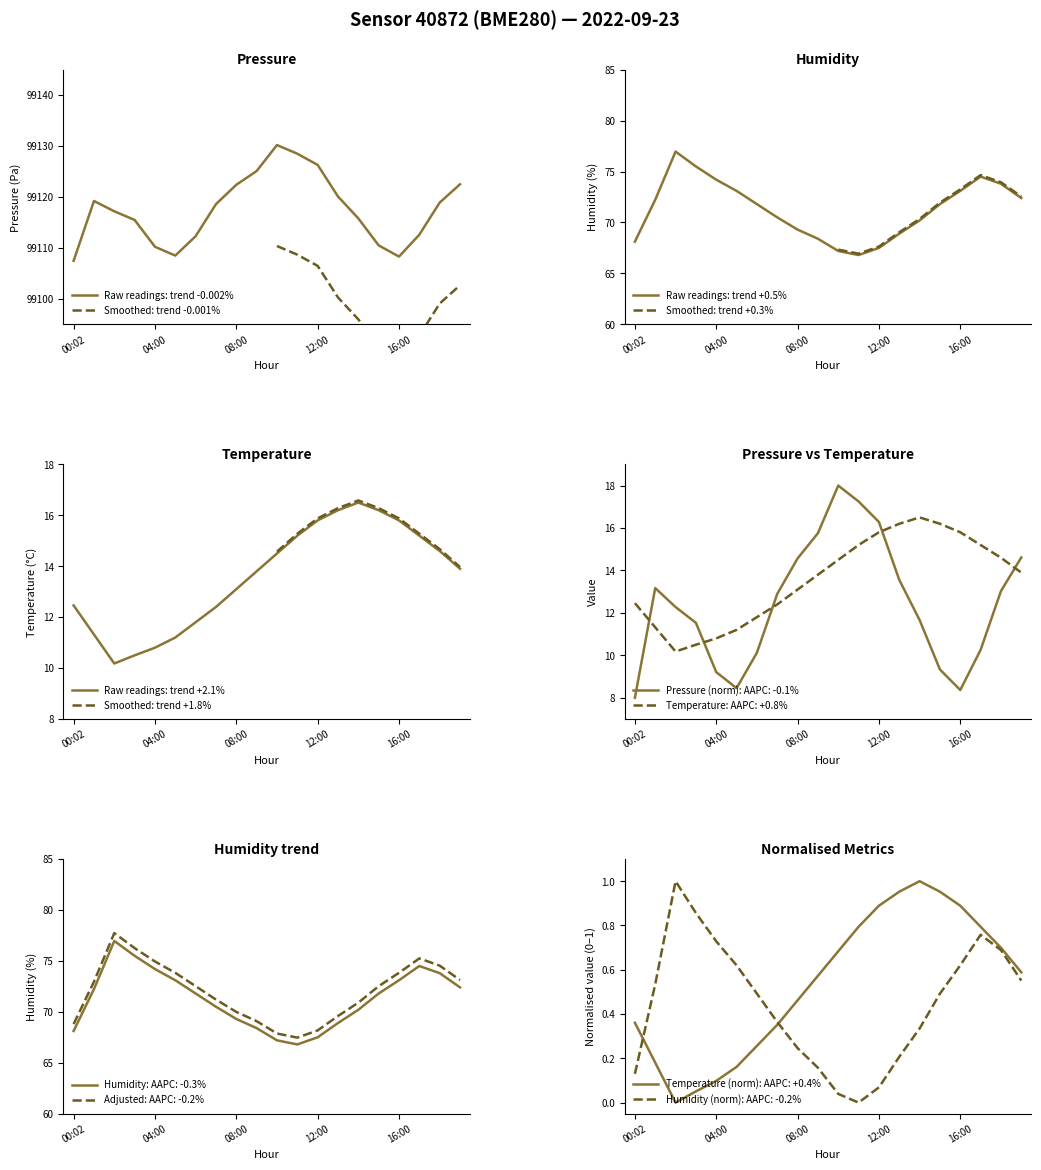

Rank the series at 08:00 from lowest to highest value.

temperature, pressure, humidity